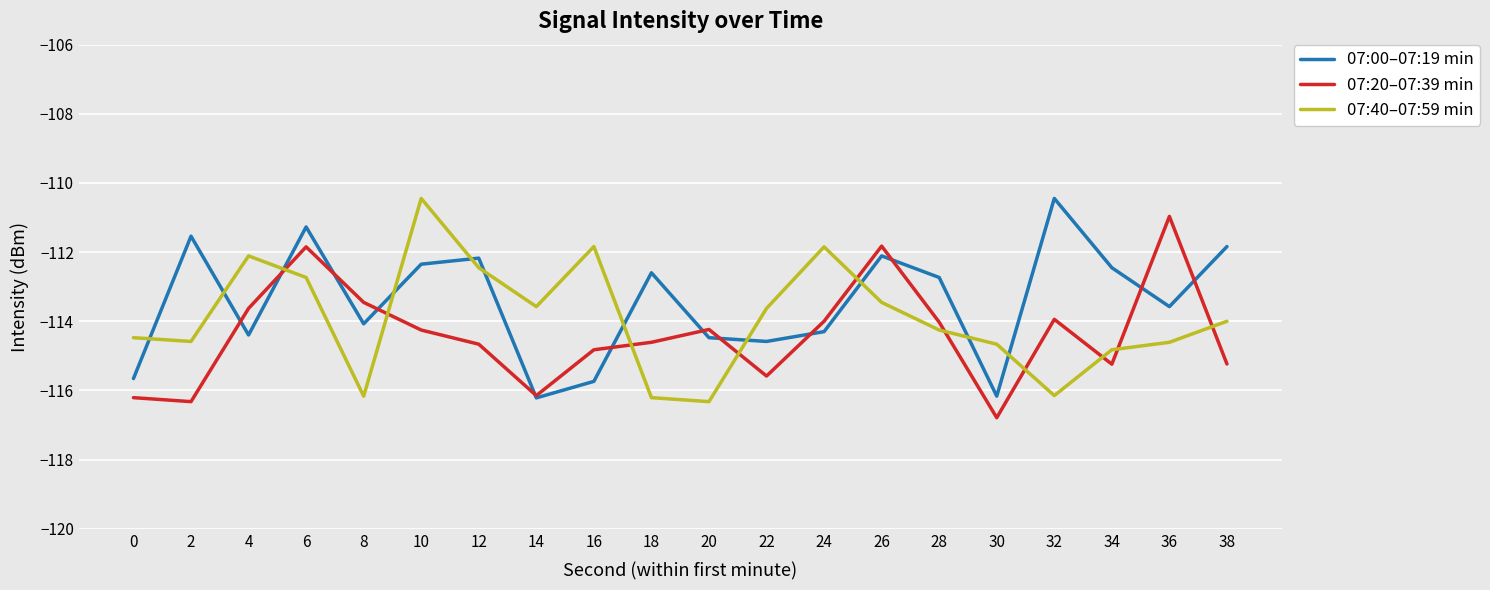

What is the maximum value for 07:20–07:39 min?

-111.0